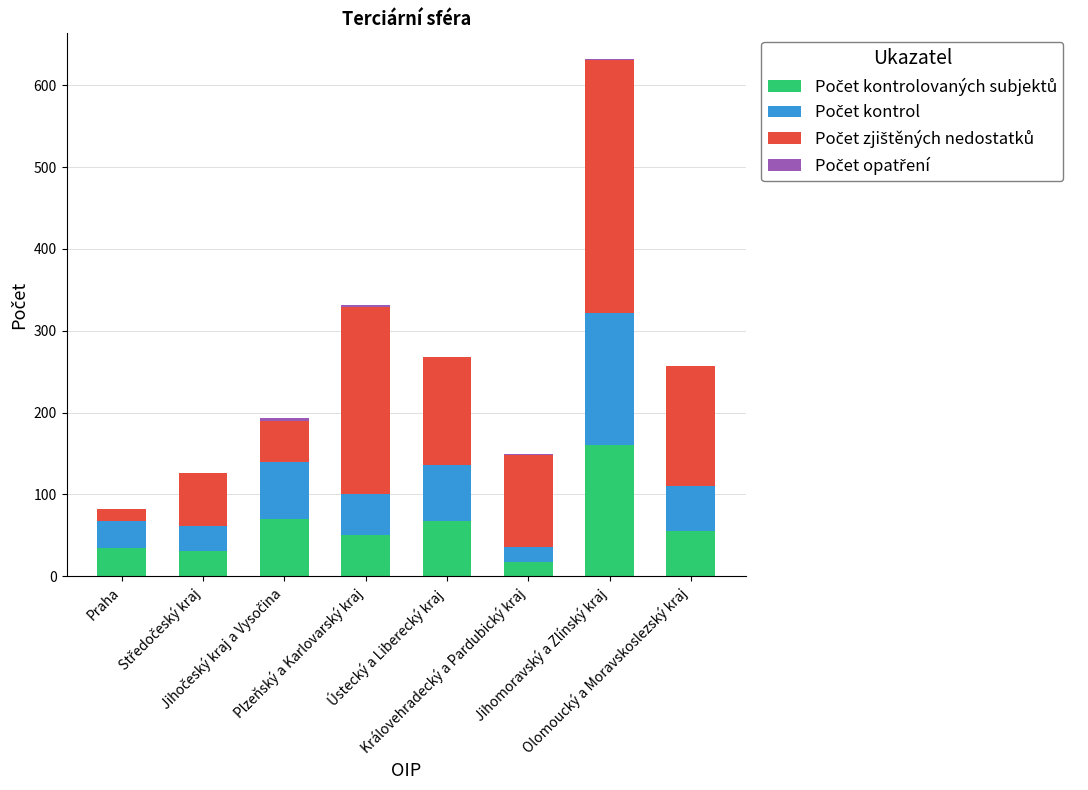

List the series in order of their peak value, highest first.

Počet zjištěných nedostatků, Počet kontrolovaných subjektů, Počet kontrol, Počet opatření